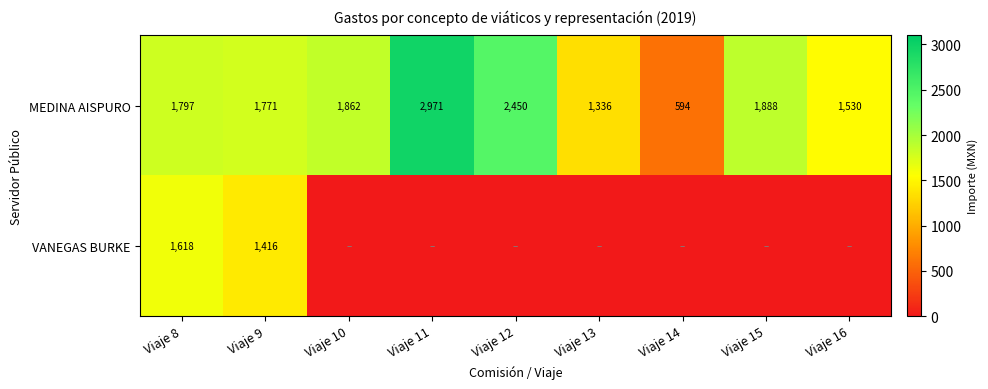

What is the total value across all series at Viaje 8?

3415